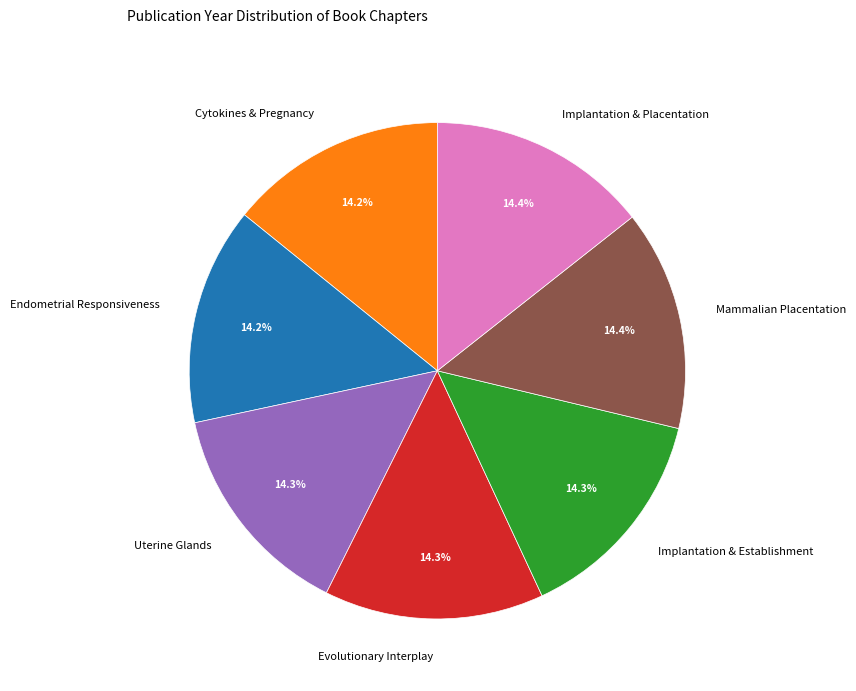

What is the ratio of the value at Cytokines & Pregnancy to the value at Evolutionary Interplay?

1.0